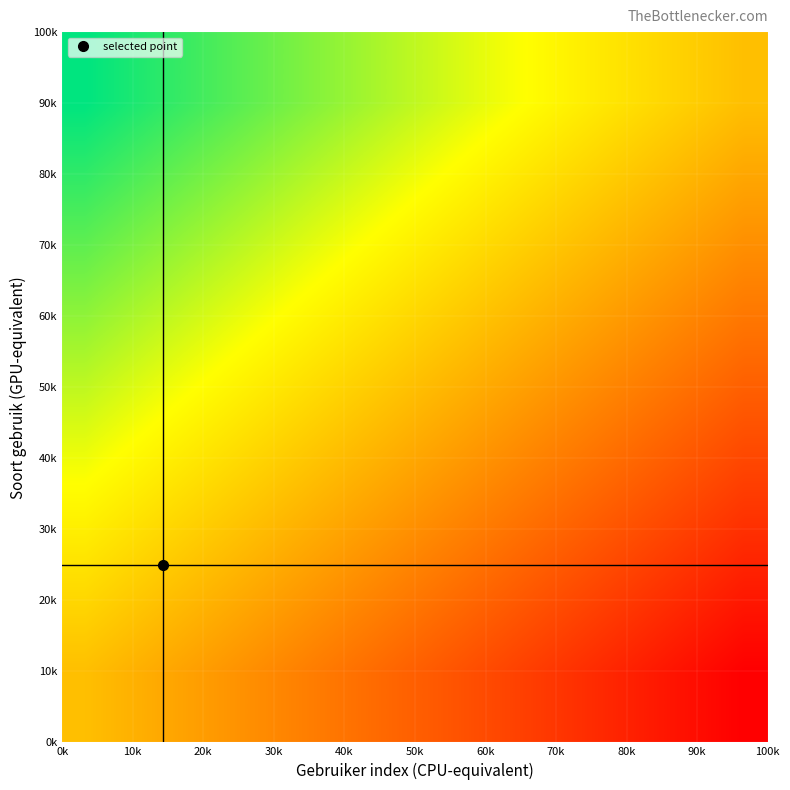

Count the number of data series in this chart.

5